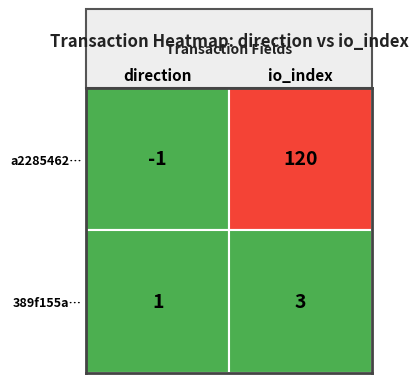

Which series has the largest total across all categories?

a2285462e9dbf87e42d7429607b9b36569206cc